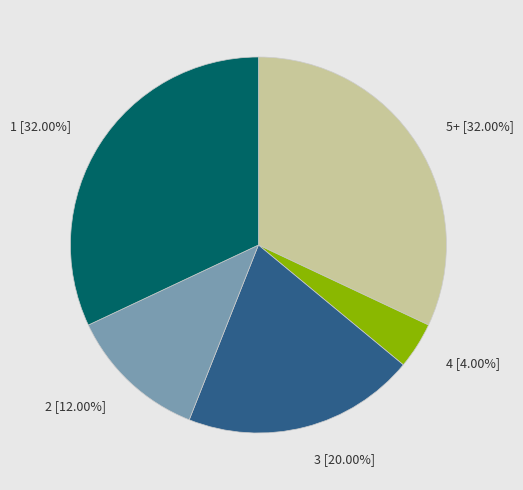

Approximately how many times larger is the value at 2 [12.00%] compared to 4 [4.00%]?

3.0